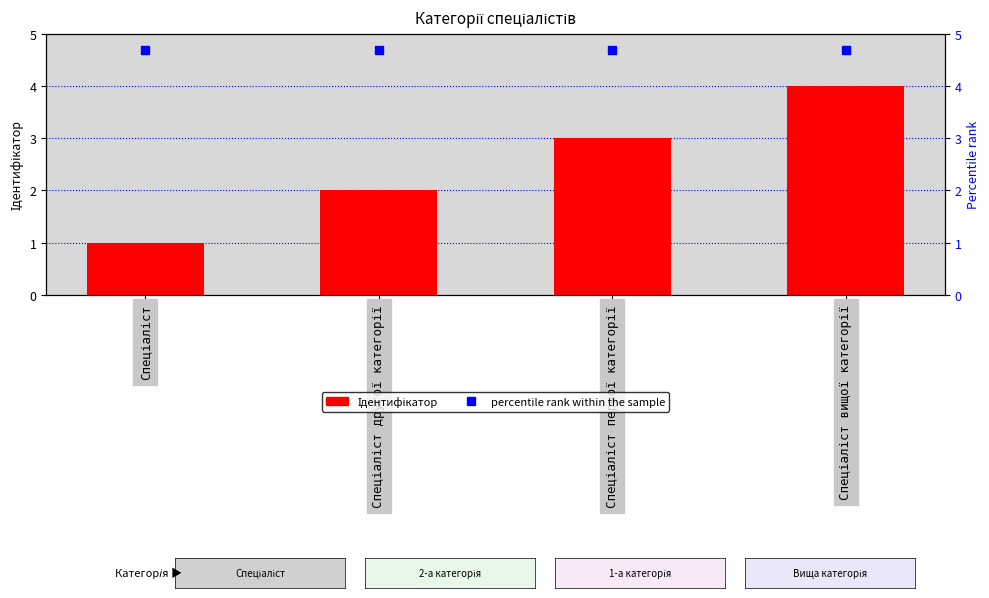

Which category has the lowest value across all series?

Спеціаліст